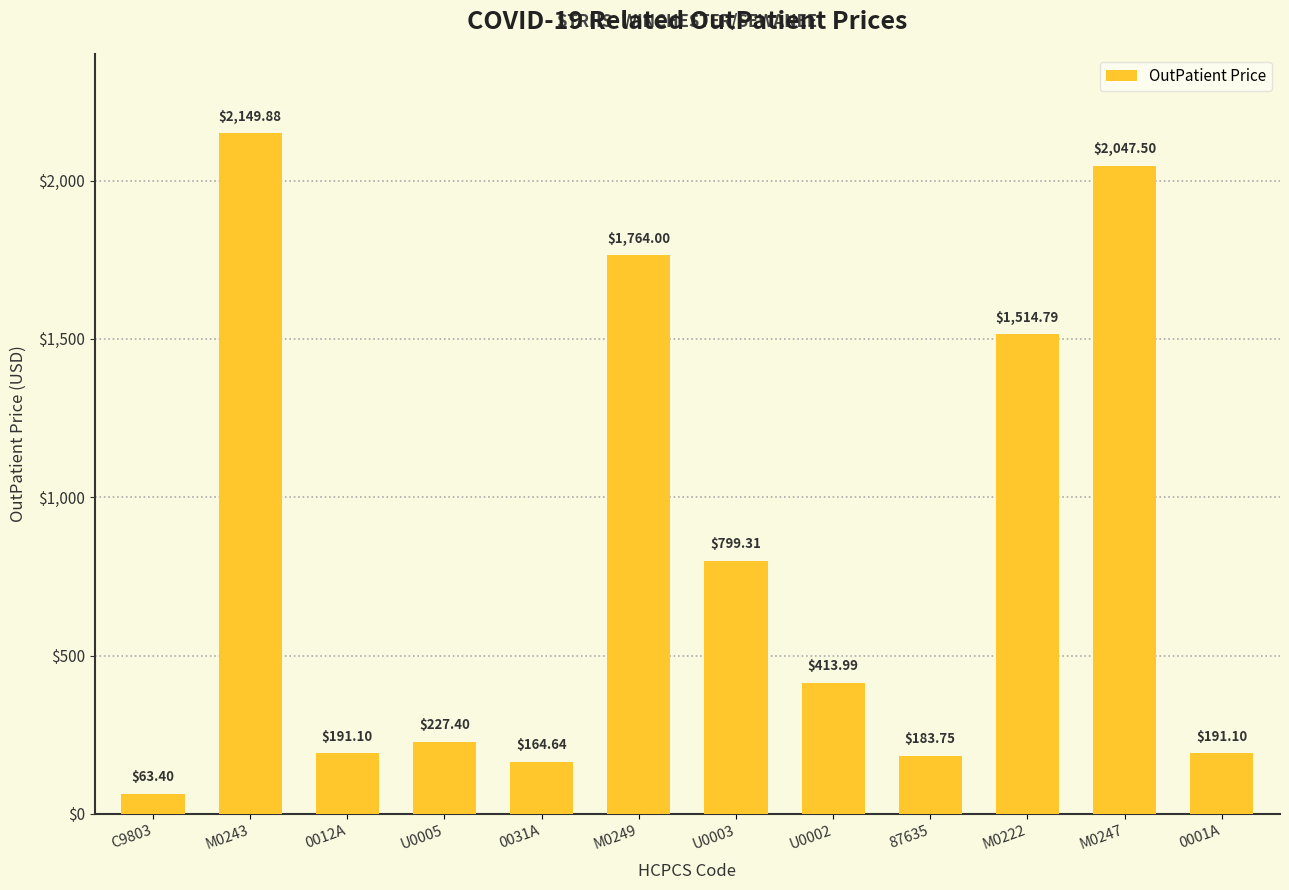

What is the sum of all values?

9710.9